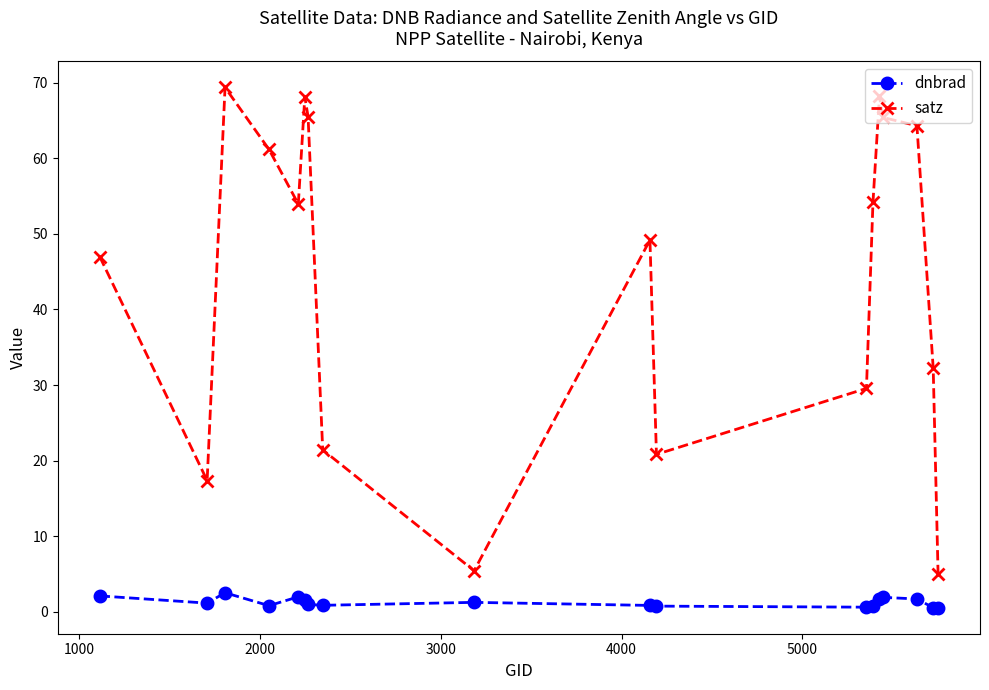

What is the maximum value shown in the chart?

69.4